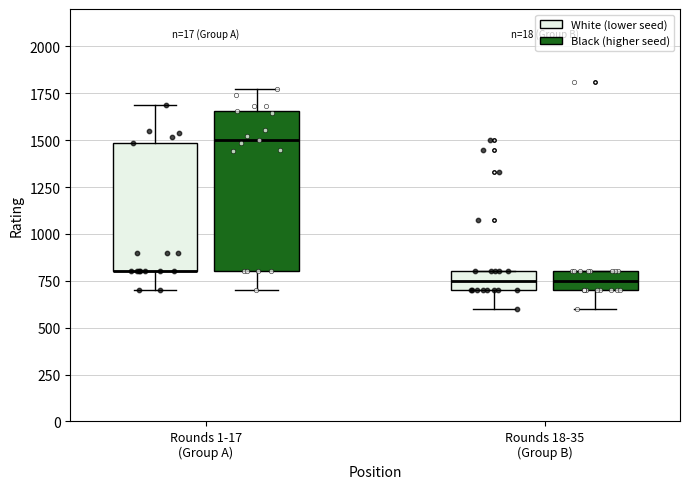

Reading left to right, transcribe this box plot: for each box, give where its median line is, the range the box spans, and where its two whiskers end, as read against the y-axis. The values are not printed on the chart, so give them approximately, as read against the axis.

Rounds 1-17 (Group A) (White (lower seed)): median 800 (drawn on the box's lower edge), box 800 to 1500, whiskers 700 to 1700
Rounds 1-17 (Group A) (Black (higher seed)): median 1500, box 800 to 1650, whiskers 700 to 1750
Rounds 18-35 (Group B) (White (lower seed)): median 750, box 700 to 800, whiskers 600 to 800
Rounds 18-35 (Group B) (Black (higher seed)): median 750, box 700 to 800, whiskers 600 to 800